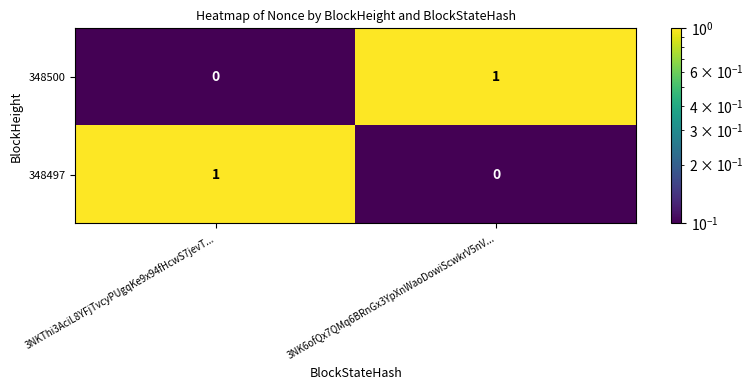

True or false: 348497 has a value of 1 at 3NKThi3AciL8YFjTvcyPUgqKe9x94fHcwS7jevT....

True